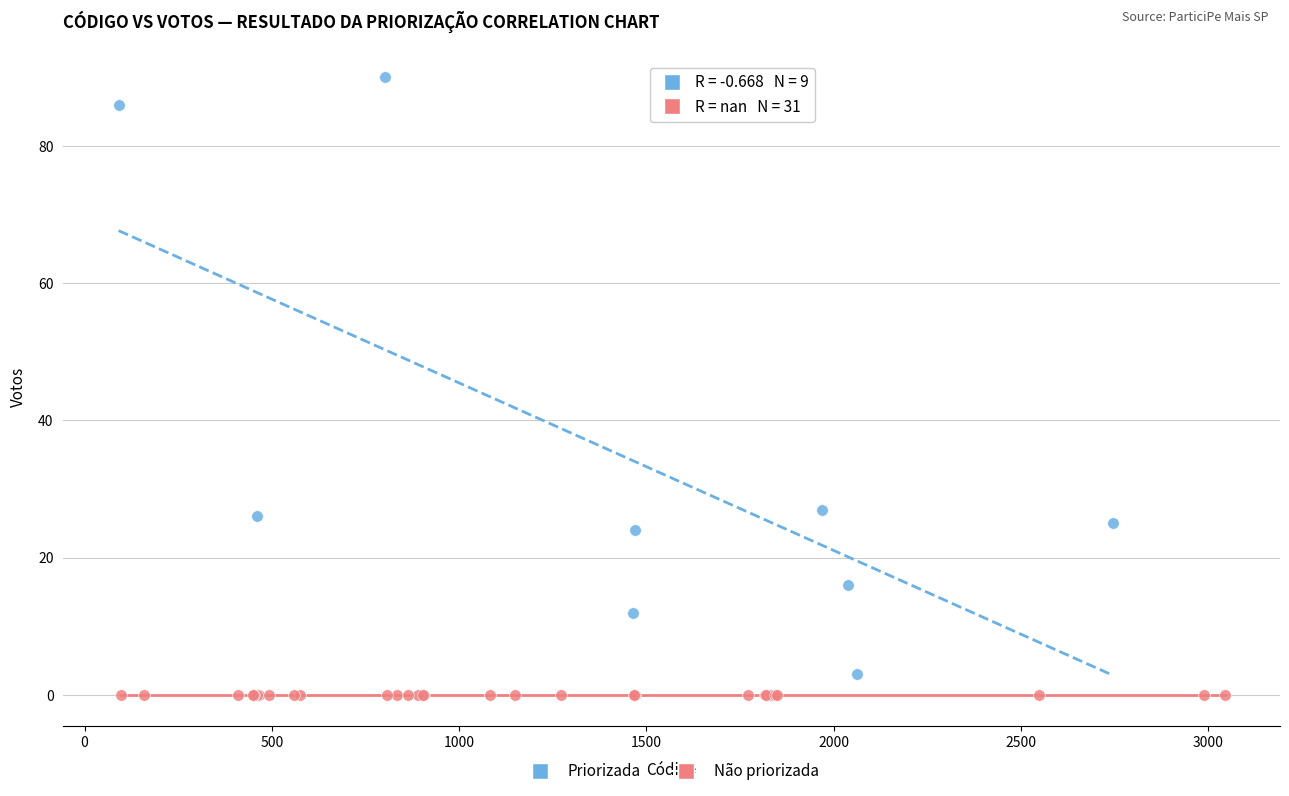

Which series contains the highest Y value?

Priorizada